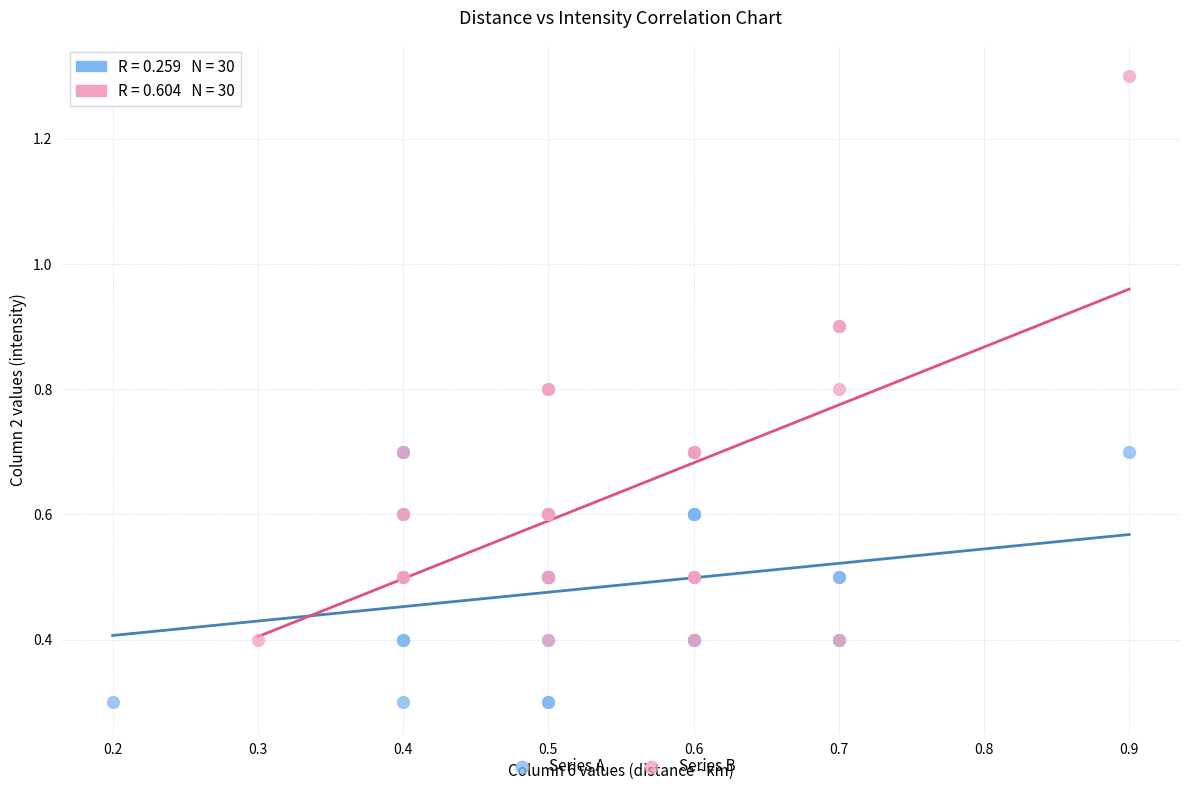

Which series has the largest Y range (max minus min)?

Series B